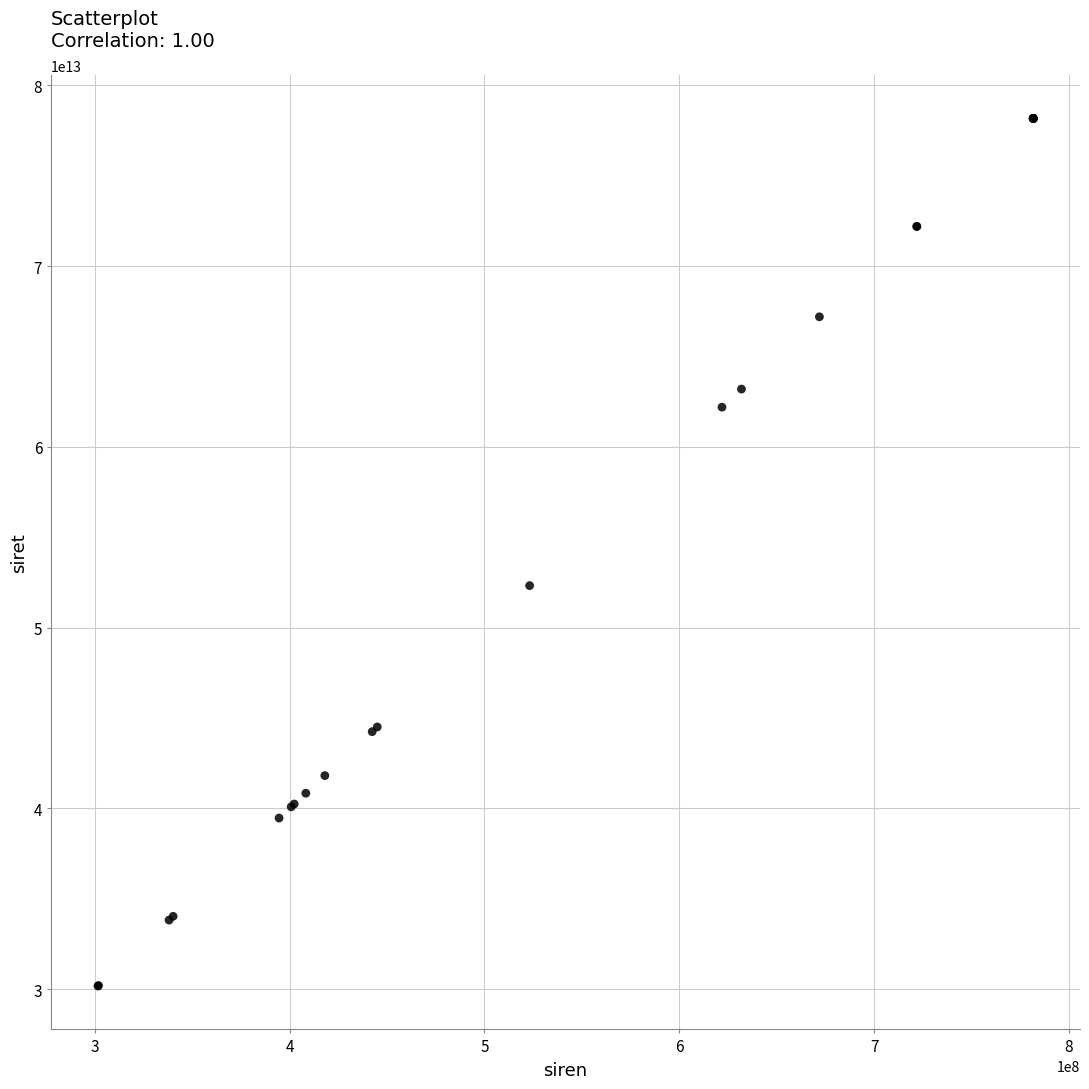

What Y value in the scatter plot is closest to 54170149600013?

52322940900017